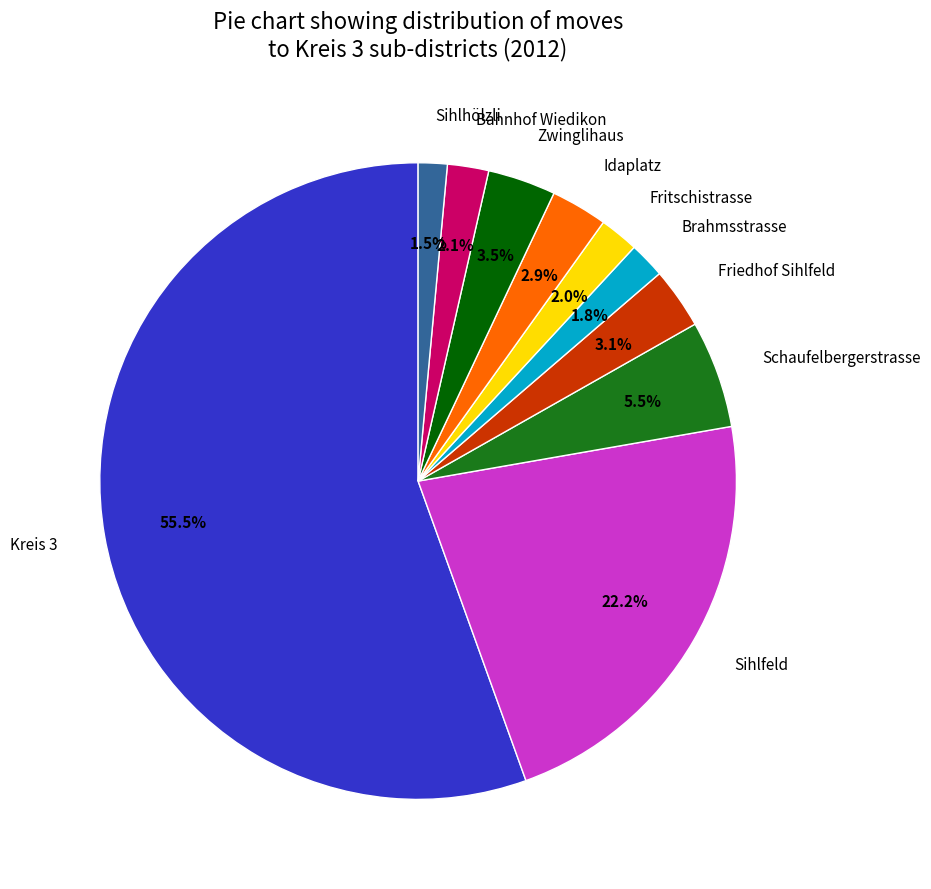

To the nearest percent, what portion does Friedhof Sihlfeld represent?

3%